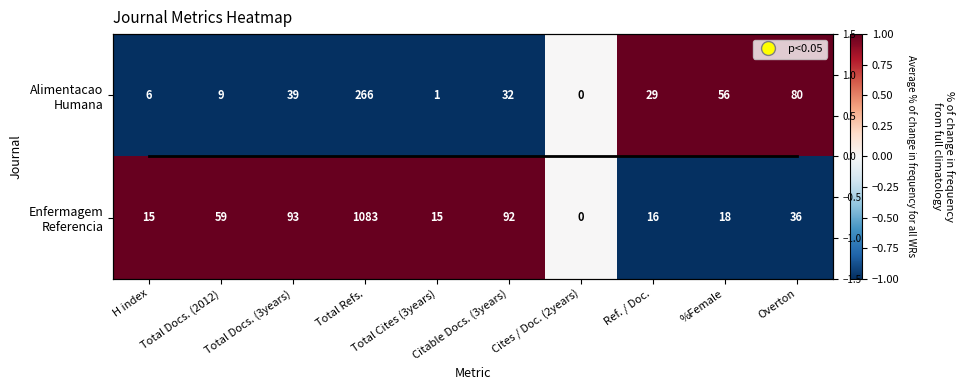

At how many categories does at least one series exceed 0?

9